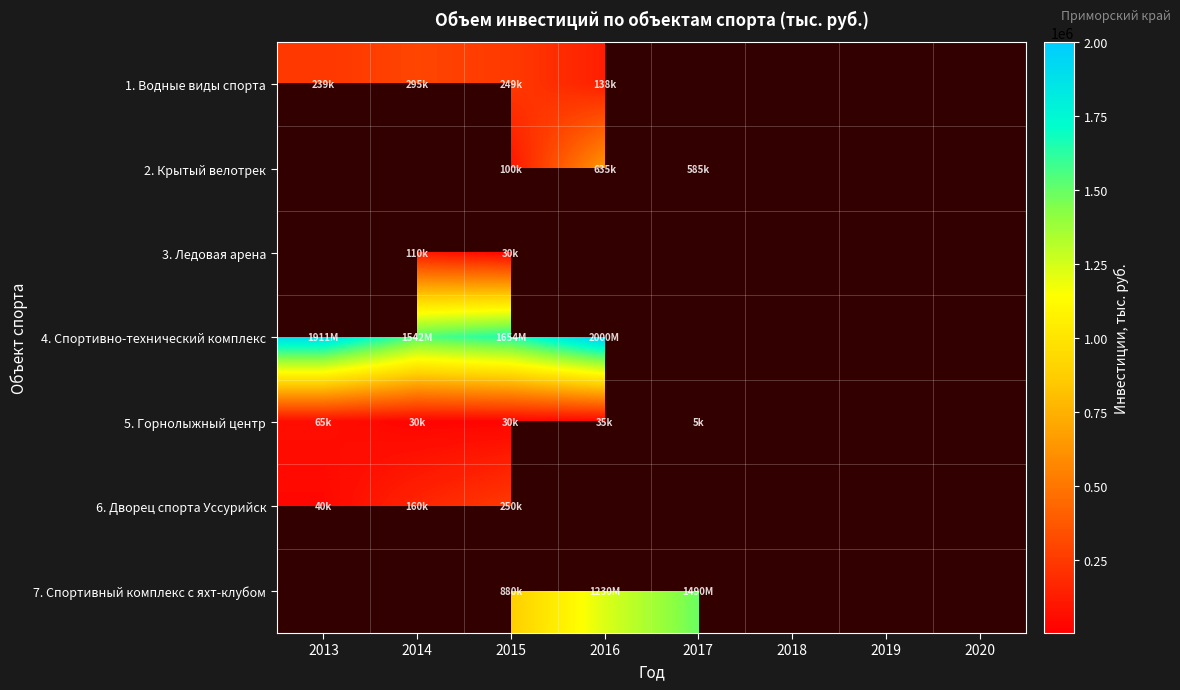

What is the difference between the maximum and minimum values in the 6. Дворец спорта Уссурийск series?

210000.0